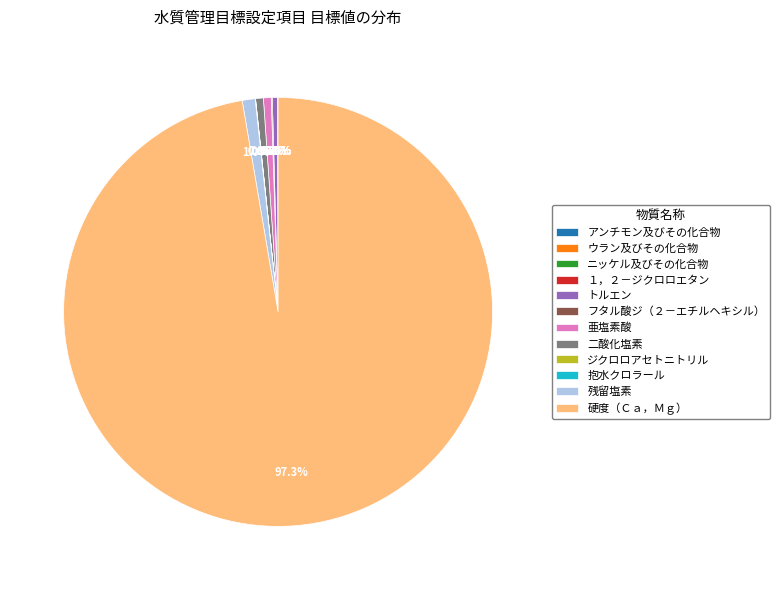

To the nearest percent, what portion does 残留塩素 represent?

1%